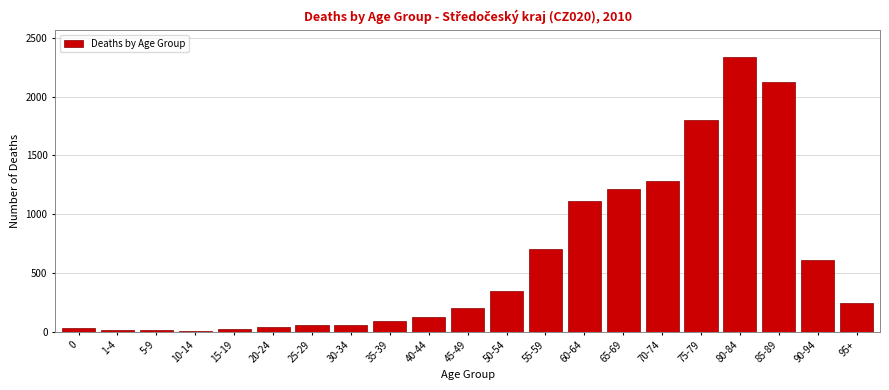

What is the sum of all values?

12440